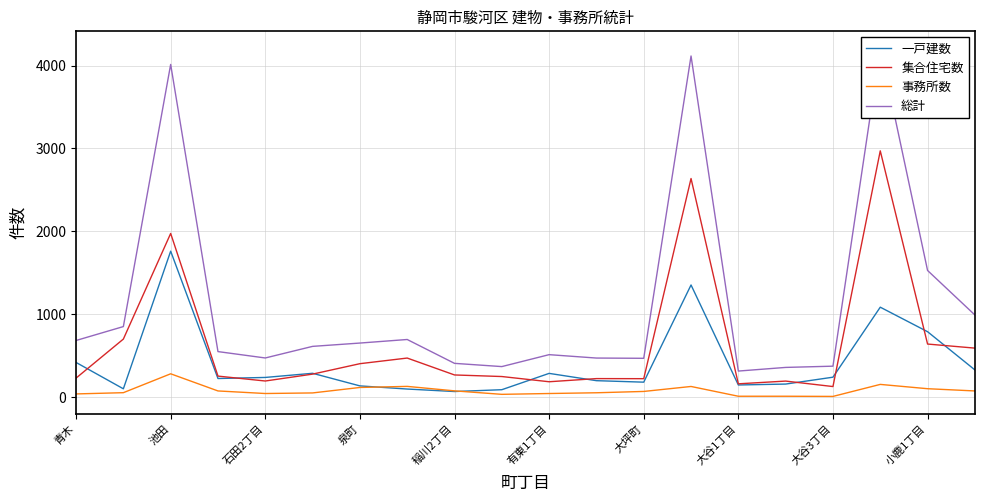

What is the highest value of the 一戸建数 series?

1760